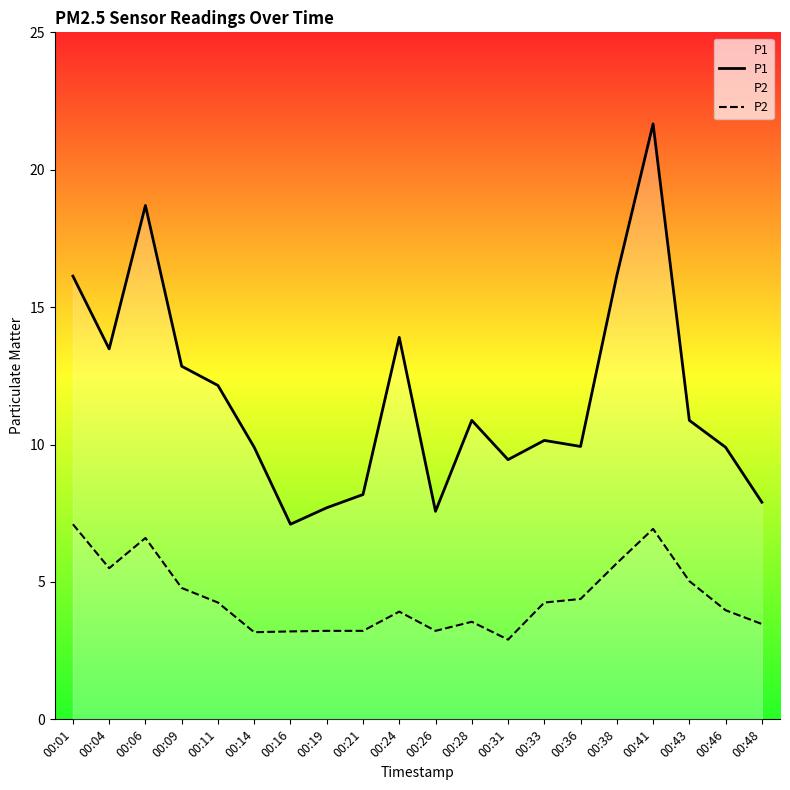

Reading left to right, list all the values displayed in this chart.

P1: 00:01=16.1	00:04=13.5	00:06=18.7	00:09=12.8	00:11=12.2	00:14=9.9	00:16=7.1	00:19=7.7	00:21=8.2	00:24=13.9	00:26=7.6	00:28=10.9	00:31=9.4	00:33=10.2	00:36=9.9	00:38=16.1	00:41=21.7	00:43=10.9	00:46=9.9	00:48=7.9
P2: 00:01=7.1	00:04=5.5	00:06=6.6	00:09=4.8	00:11=4.2	00:14=3.2	00:16=3.2	00:19=3.2	00:21=3.2	00:24=3.9	00:26=3.2	00:28=3.5	00:31=2.9	00:33=4.2	00:36=4.4	00:38=5.7	00:41=6.9	00:43=5.0	00:46=4.0	00:48=3.5